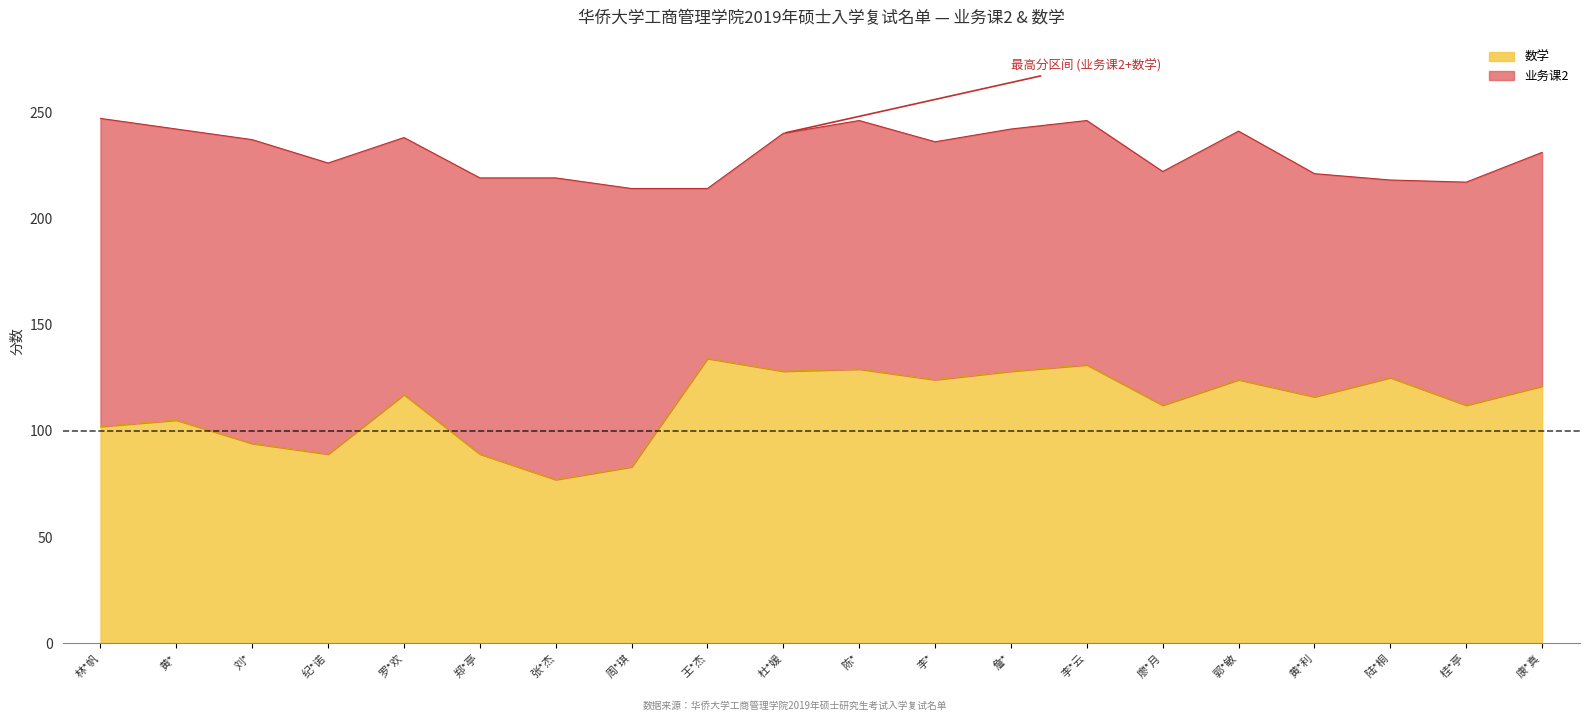

Reading left to right, extract all data points from this chart.

102	105	94	89	117	89	77	83	134	128	129	124	128	131	112	124	116	125	112	121